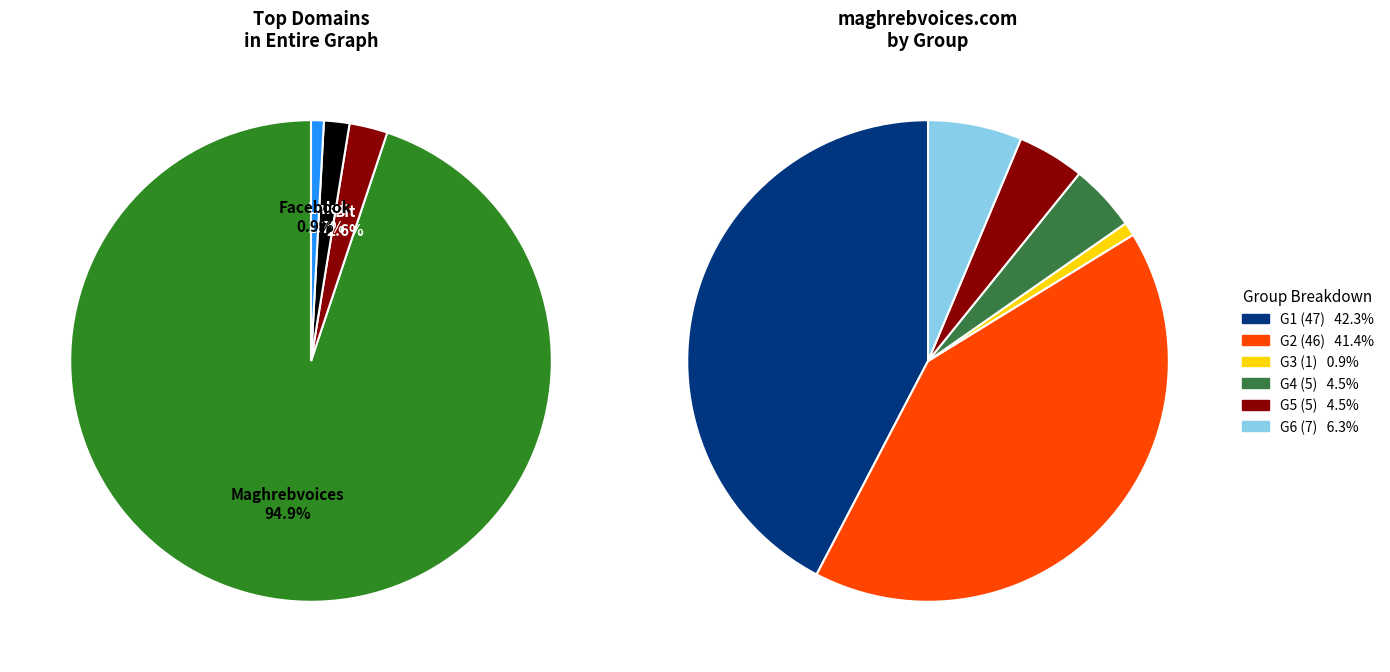

Is the sum of lnkd.in and facebook.com greater than half?

No